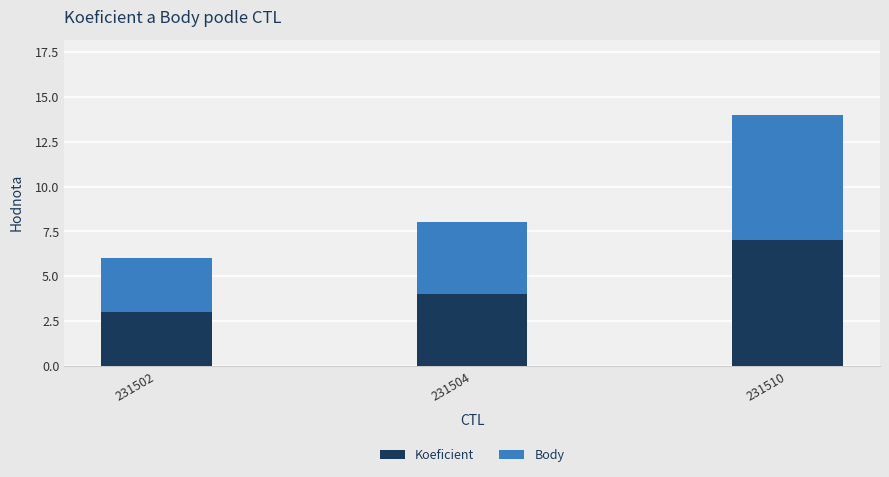

Read the Koeficient value at 231504.

4